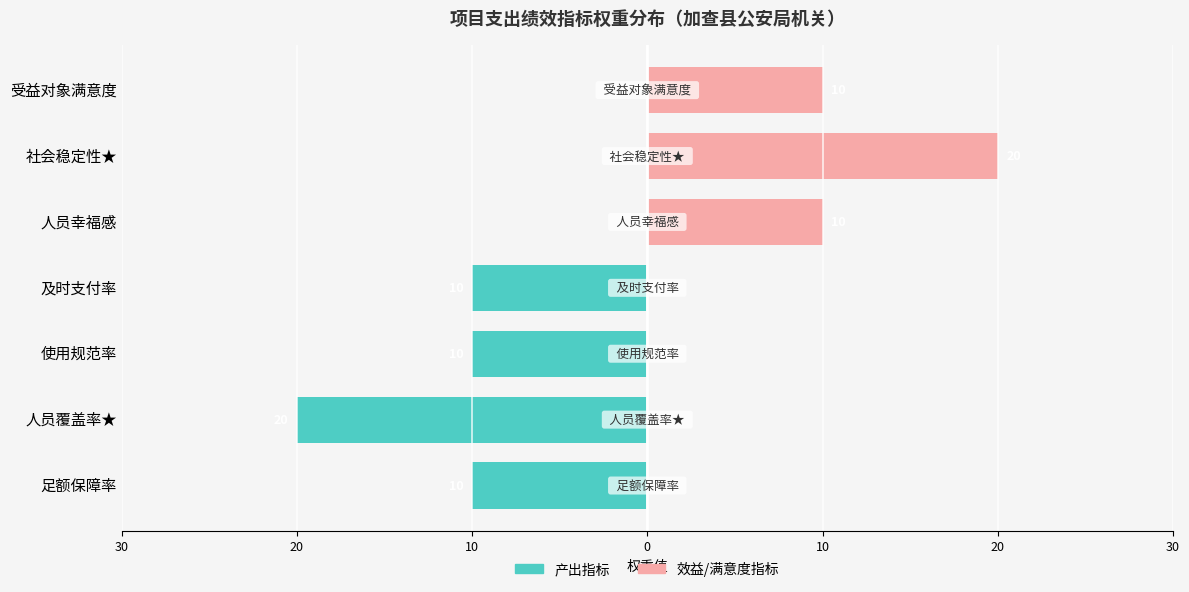

The 产出指标 series shows 0 at 人员幸福感. True or false?

True